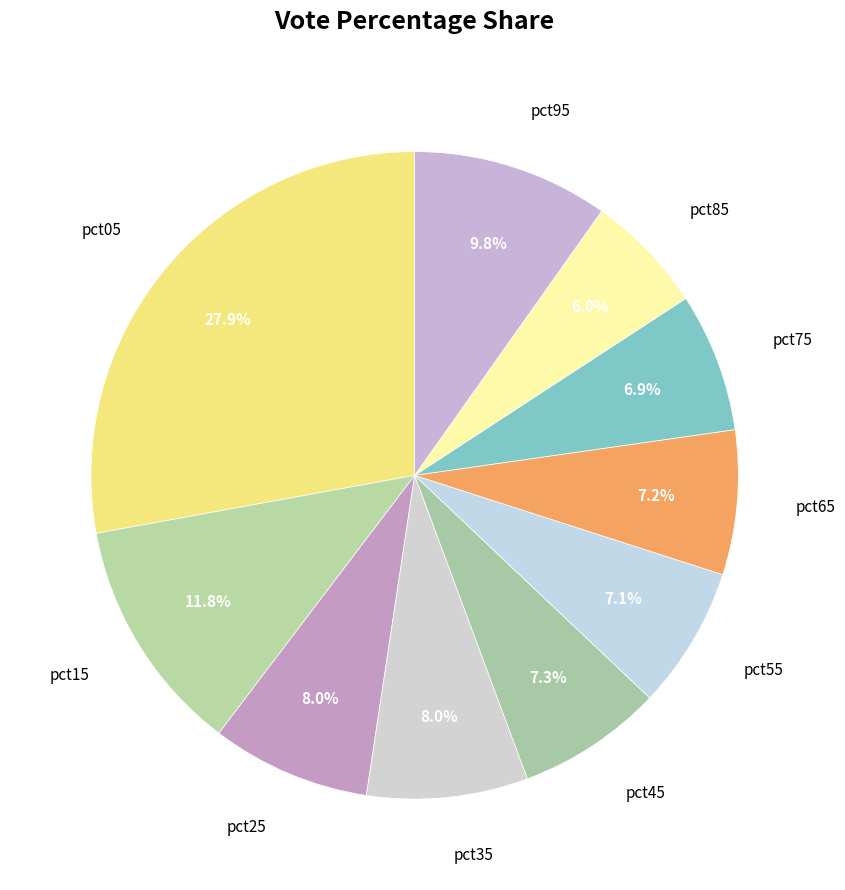

Does pct85 account for over 50% of the chart?

No